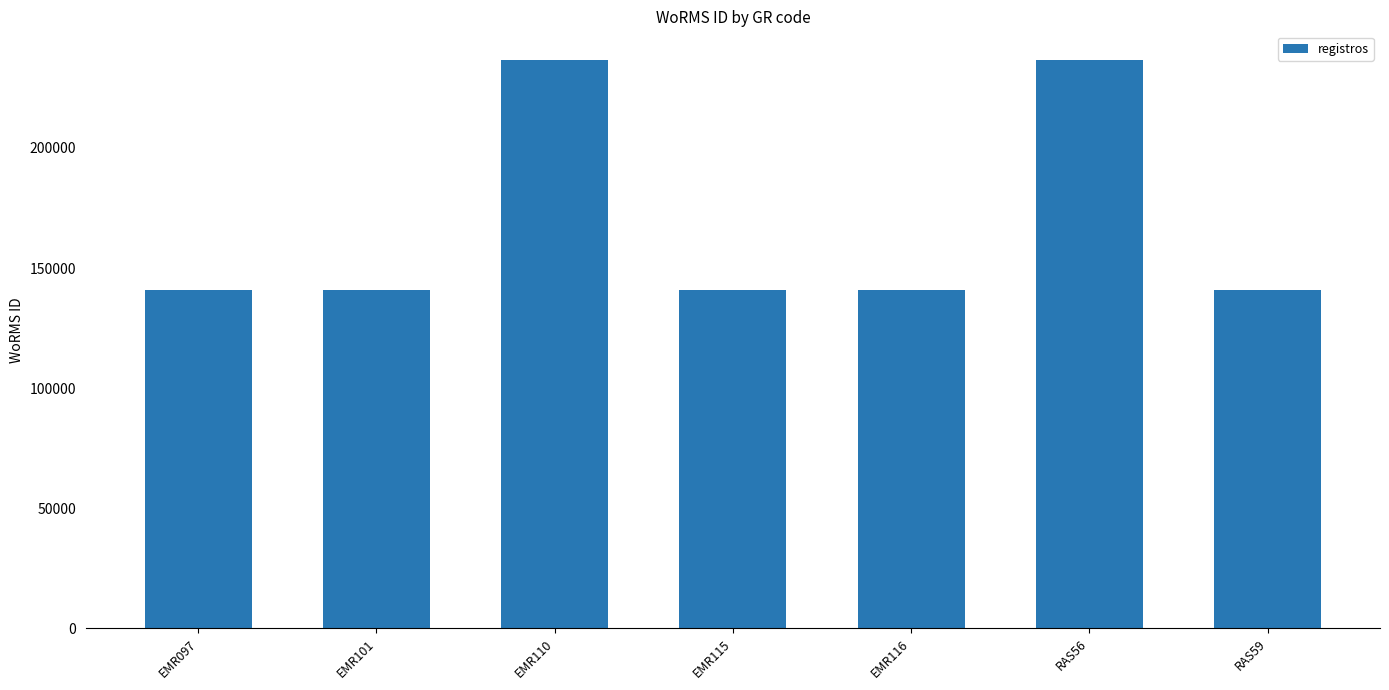

What position from the left is EMR097?

1